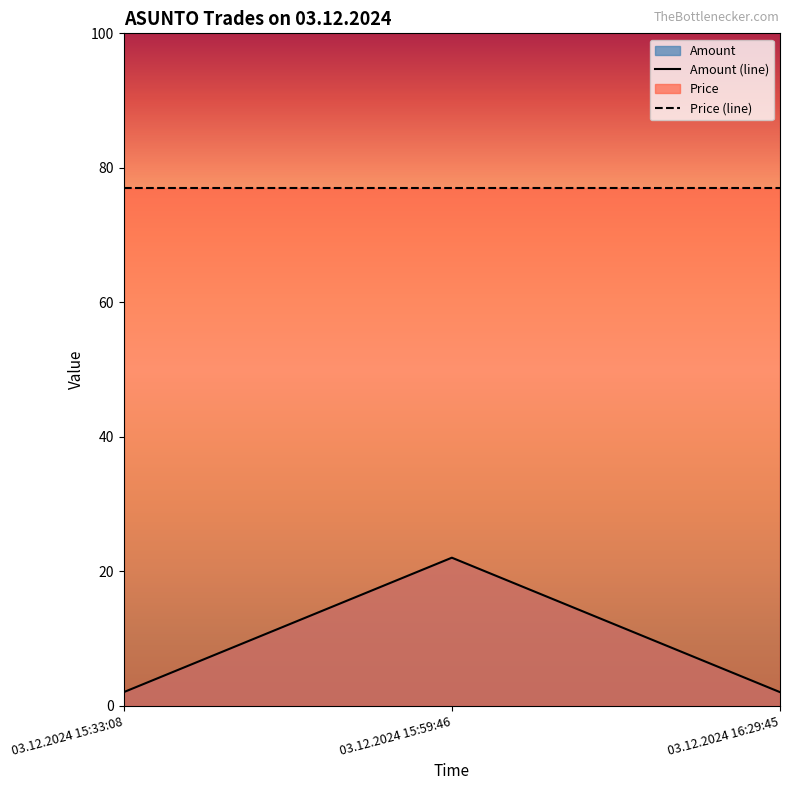

Reading left to right, list all the values displayed in this chart.

03.12.2024 15:33:08=2	03.12.2024 15:59:46=22	03.12.2024 16:29:45=2